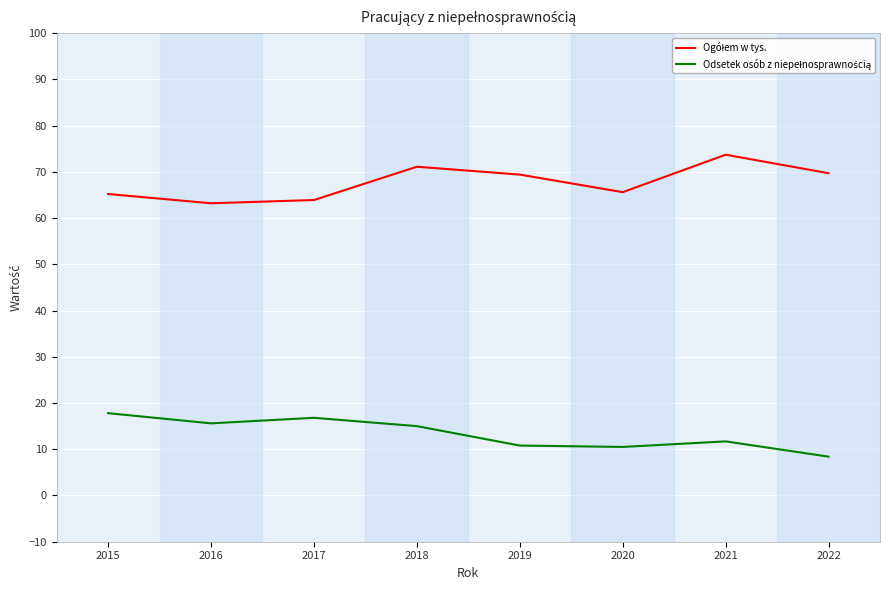

How many lines are shown in the chart?

2